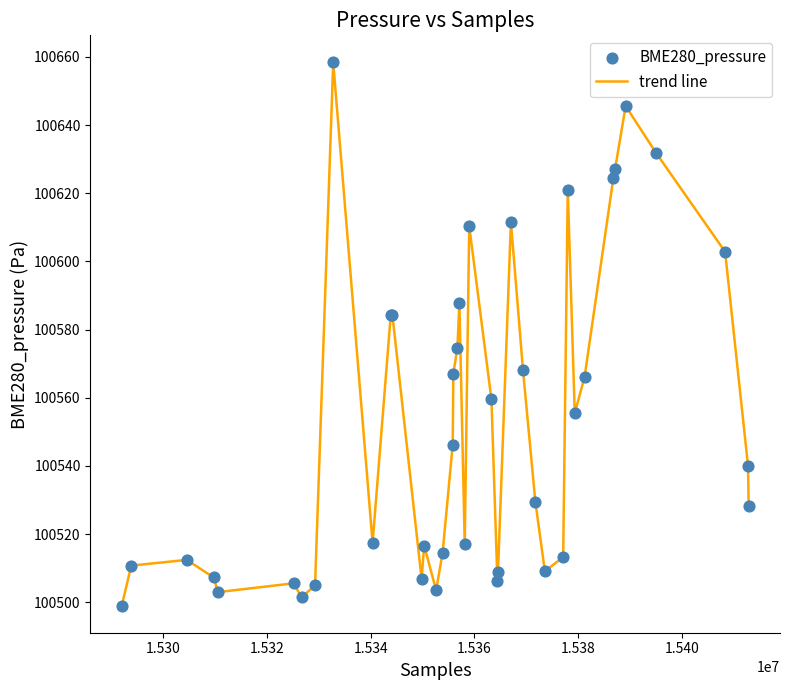

What is the greatest value displayed?

100658.4